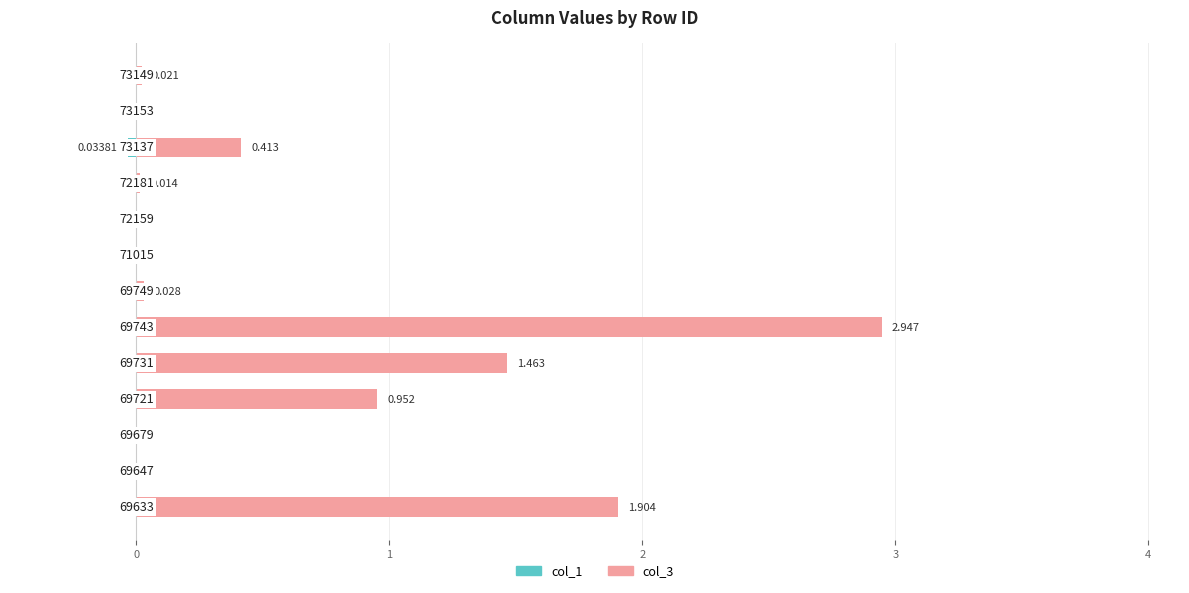

List the series in order of their overall mean, lowest first.

col_1, col_3